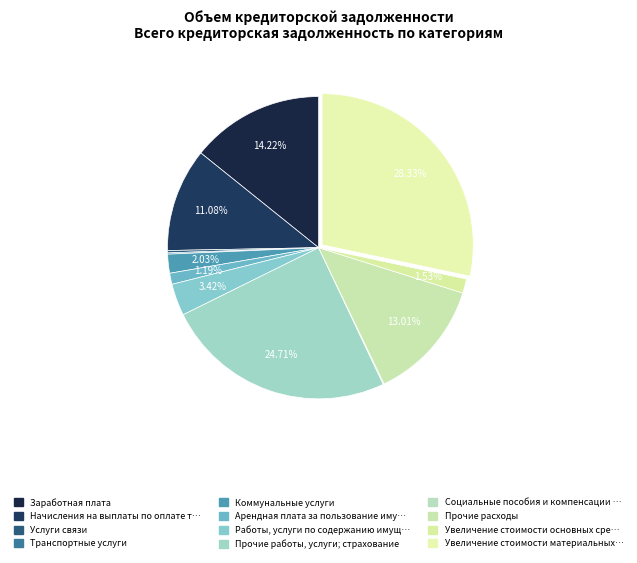

How many segments does this pie chart have?

12